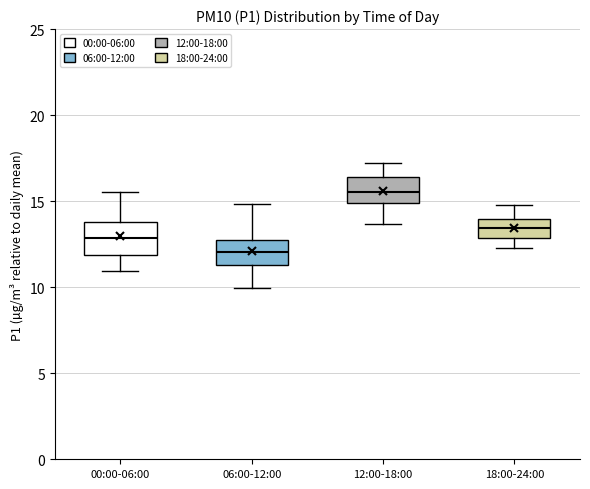

Where is the lower edge of the box for 18:00-24:00 on the y-axis? The values are not printed on the chart, so give them approximately, as read against the axis.

13.0